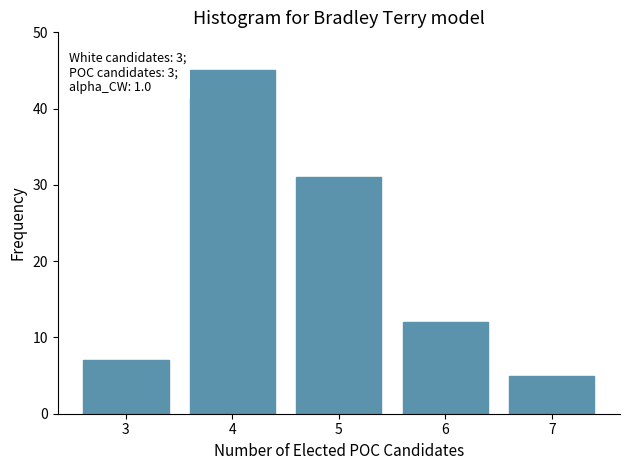

Reading right to left, what are all the values shown in this chart?

5	12	31	45	7